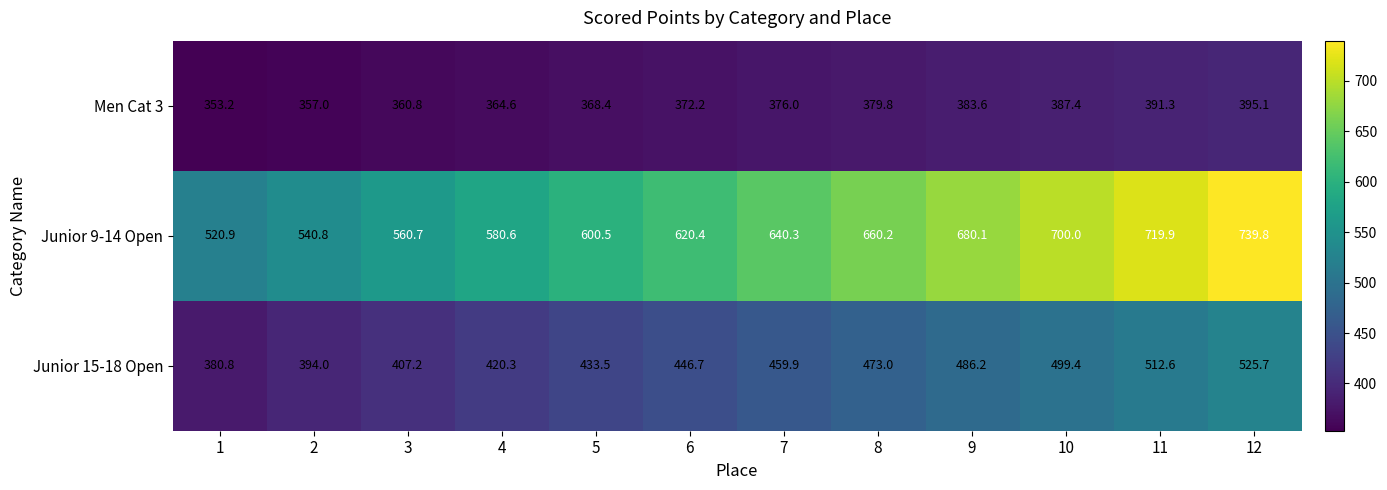

Rank the series by their average value, from highest to lowest.

Junior 9-14 Open, Junior 15-18 Open, Men Cat 3